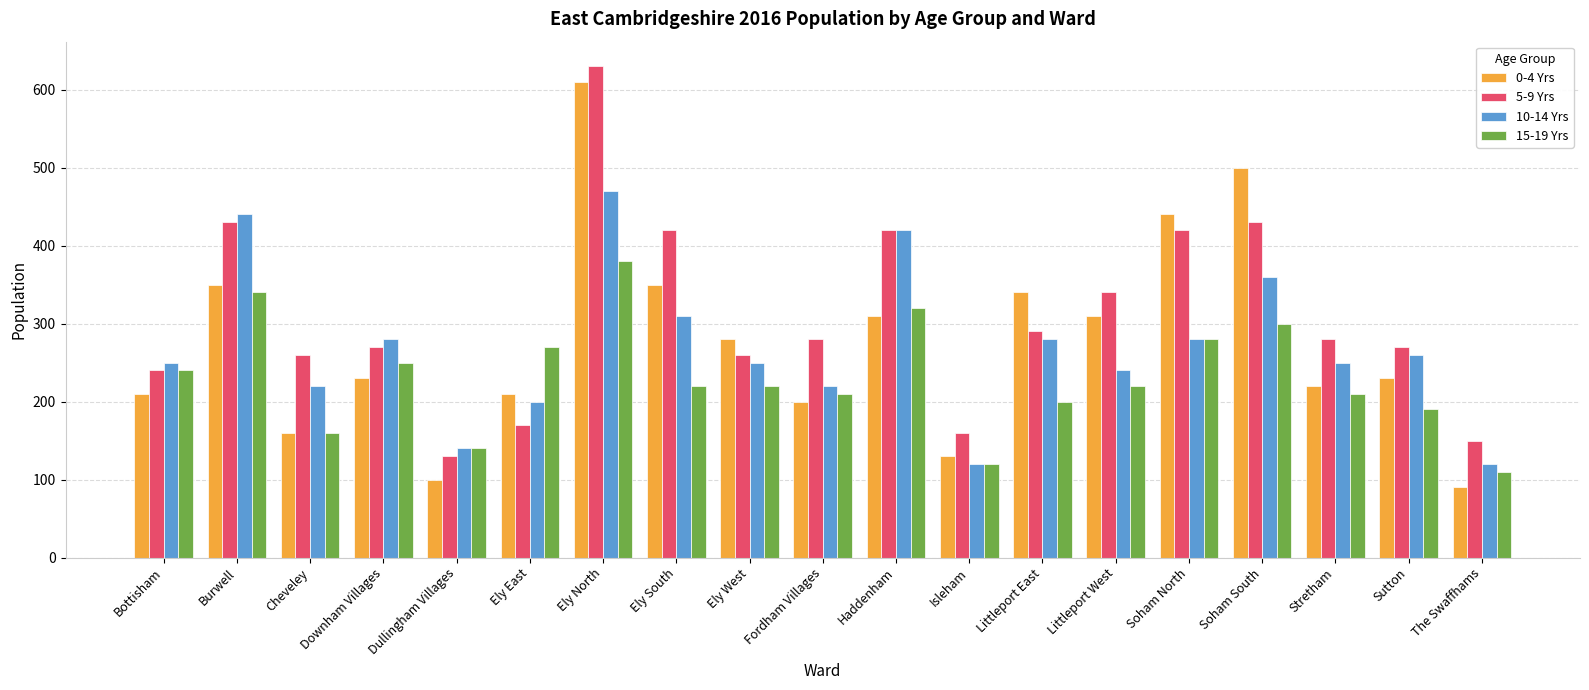

True or false: 10-14 Yrs has a value of 132 at Sutton.

False